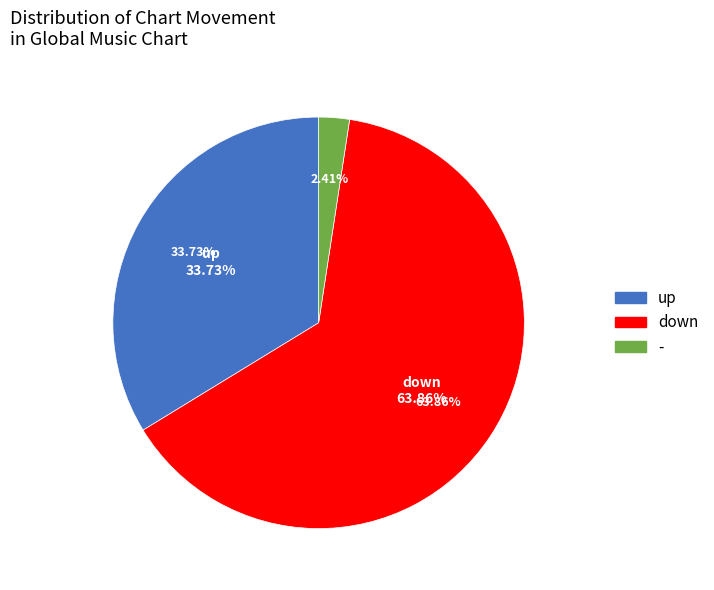

What percentage is the - slice, to the nearest percent?

2%